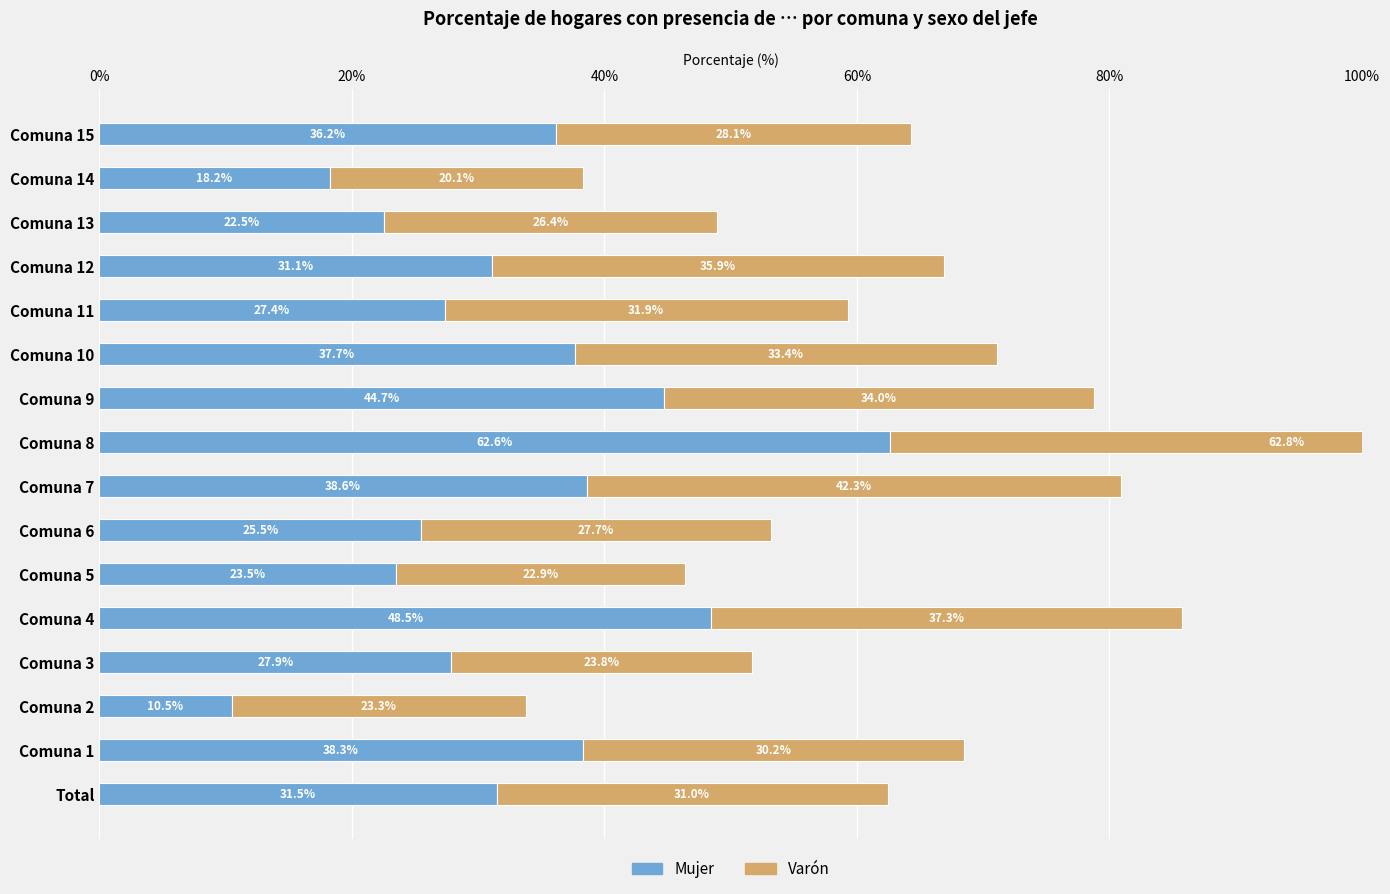

What value does the Mujer series have at Comuna 15?

36.2